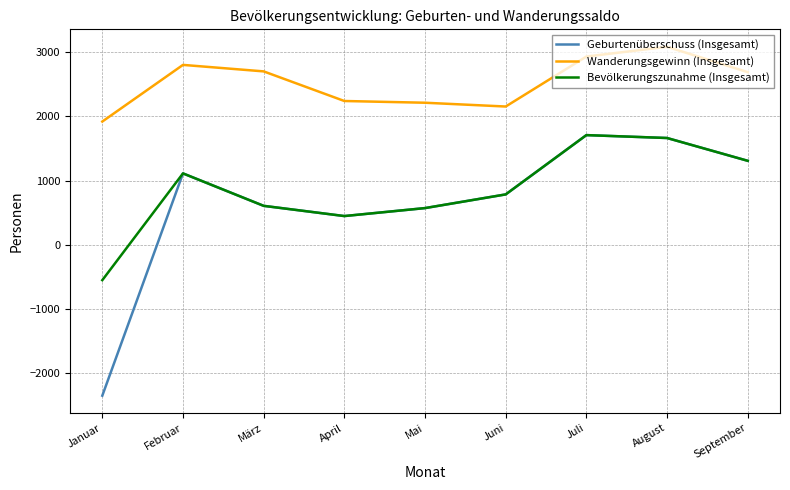

What is the sum of all Wanderungsgewinn (Insgesamt) values?

22735